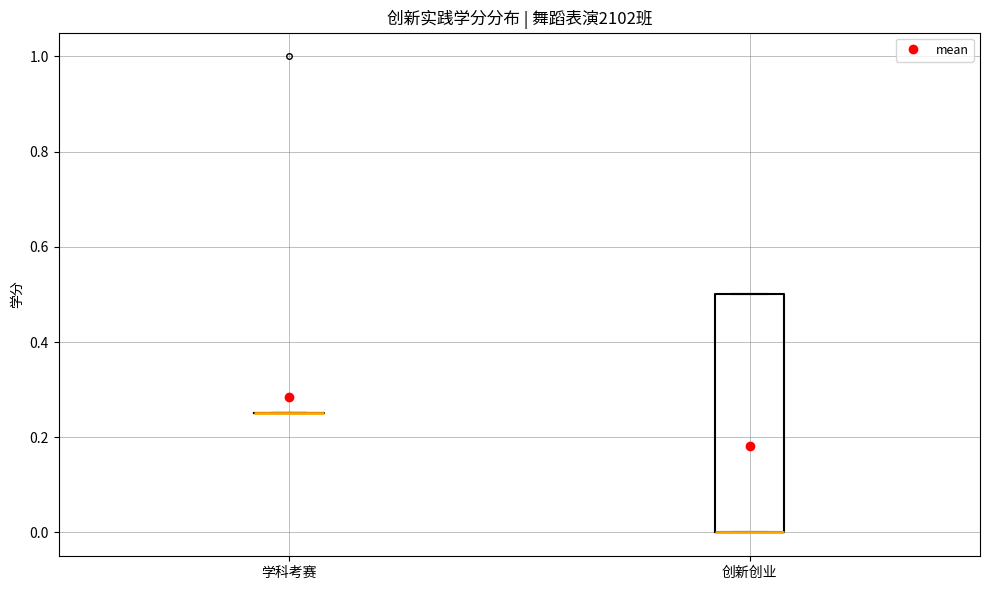

Reading left to right, read every box against the y-axis: the position of its median line, the range the box covers, and the ends of its whiskers. The values are not printed on the chart, so give them approximately, as read against the axis.

学科考赛: box collapsed to a line at 0.26, whiskers 0.26 to 0.26
创新创业: median 0.00 (drawn on the box's lower edge), box 0.00 to 0.50, whiskers 0.00 to 0.50